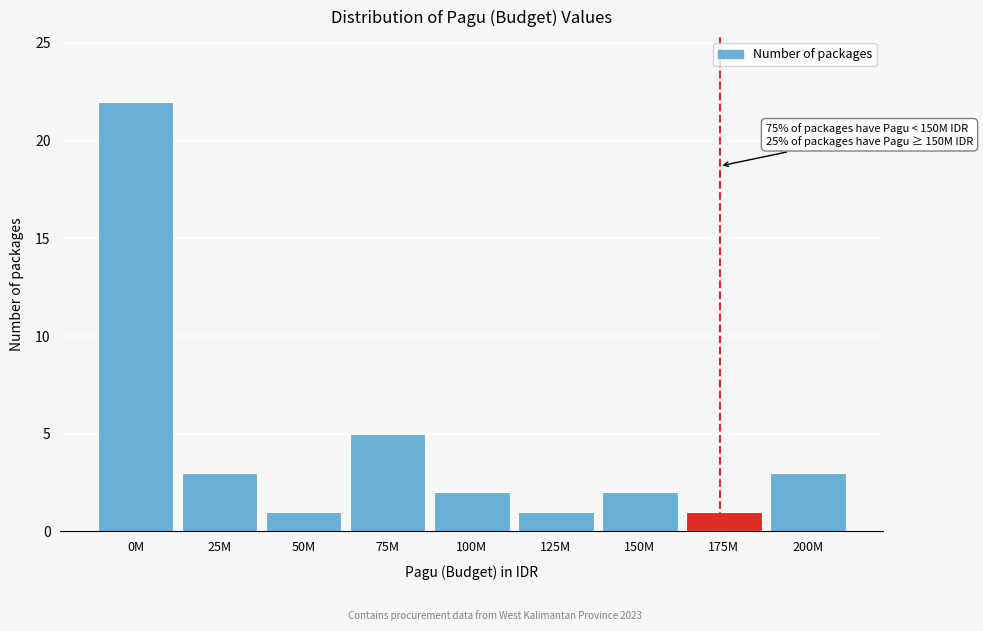

Reading right to left, extract all data points from this chart.

200M=3	175M=1	150M=2	125M=1	100M=2	75M=5	50M=1	25M=3	0M=22